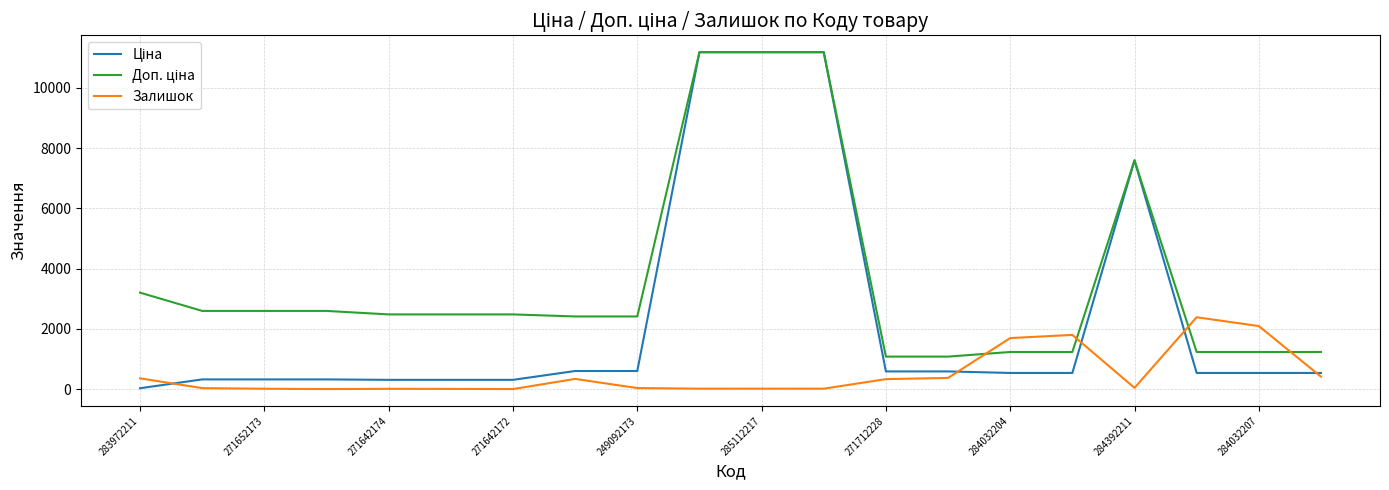

What is the greatest value displayed?

11188.2